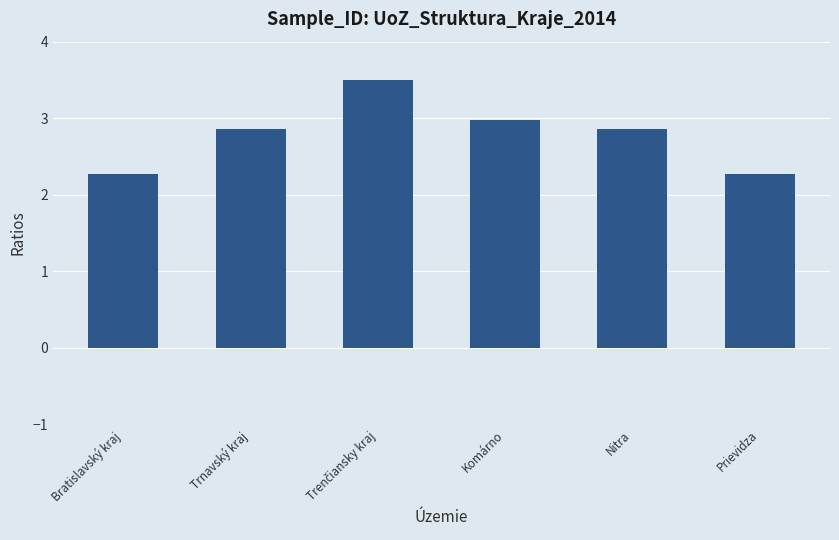

The chart shows a value of 2.3 at Bratislavský kraj. True or false?

True